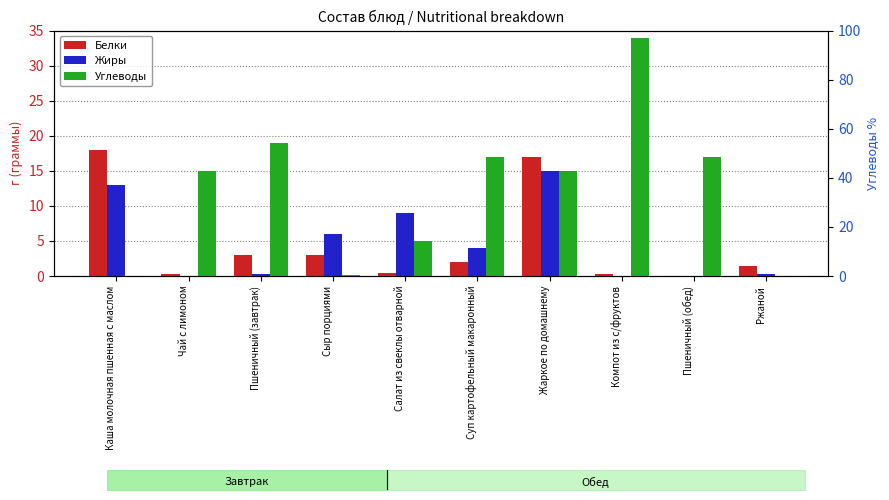

What is the maximum value shown in the chart?

34.0